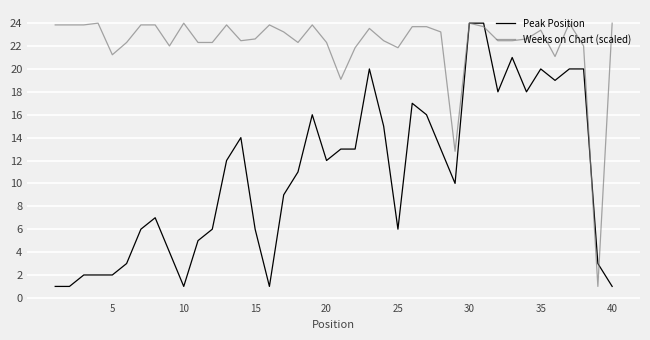

Reading left to right, what are all the values shown in this chart?

Peak Position: 1.0	1.0	2.0	2.0	2.0	3.0	6.0	7.0	4.0	1.0	5.0	6.0	12.0	14.0	6.0	1.0	9.0	11.0	16.0	12.0	13.0	13.0	20.0	15.0	6.0	17.0	16.0	13.0	10.0	24.0	24.0	18.0	21.0	18.0	20.0	19.0	20.0	20.0	3.0	1.0
Weeks on Chart (scaled): 23.8	23.8	23.8	24.0	21.2	22.3	23.8	23.8	22.0	24.0	22.3	22.3	23.8	22.5	22.6	23.8	23.2	22.3	23.8	22.3	19.1	21.9	23.5	22.5	21.9	23.7	23.7	23.2	12.8	24.0	23.7	22.5	22.5	22.6	23.4	21.1	24.0	22.0	1.0	24.0